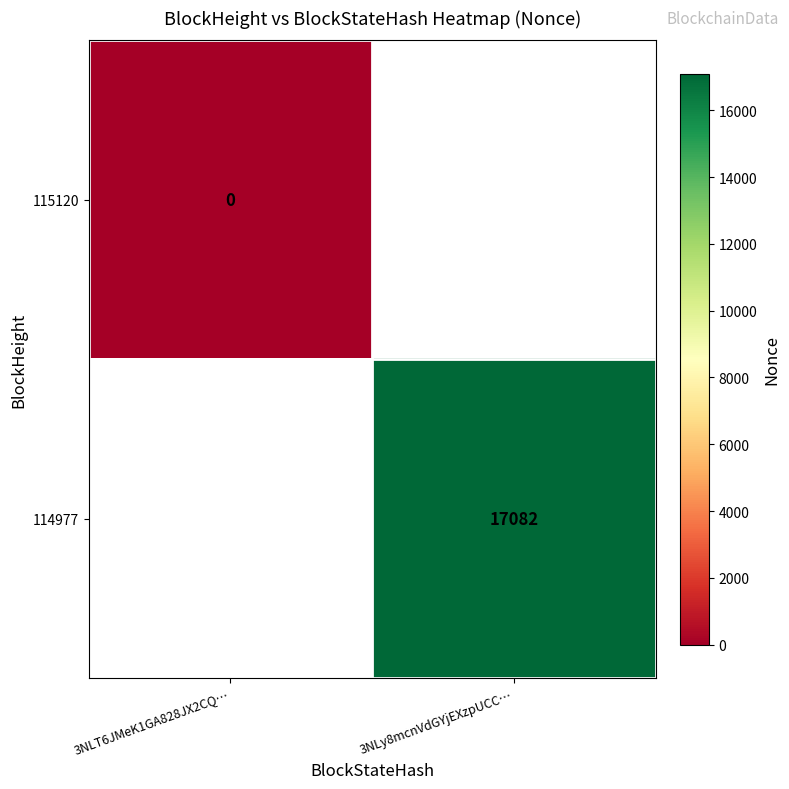

Is the value of 114977 at 3NLy8mcnVdGYjEXzpUCC… greater than the value of 115120 at 3NLT6JMeK1GA828JX2CQ…?

Yes